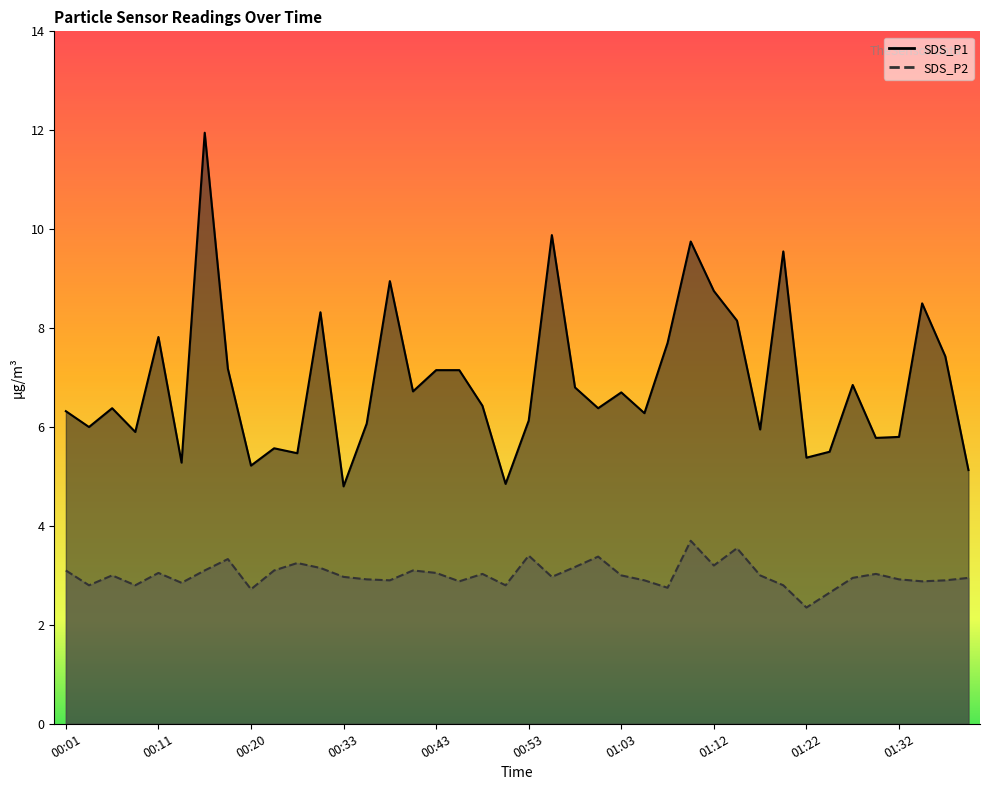

What is the minimum value for SDS_P2?

2.4